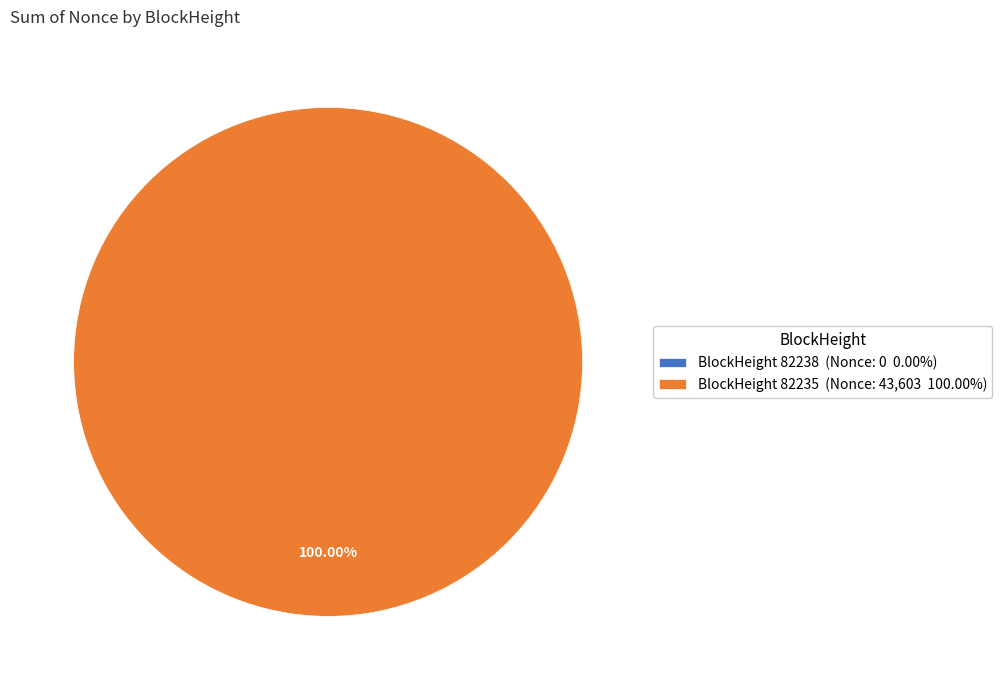

How many segments does this pie chart have?

2